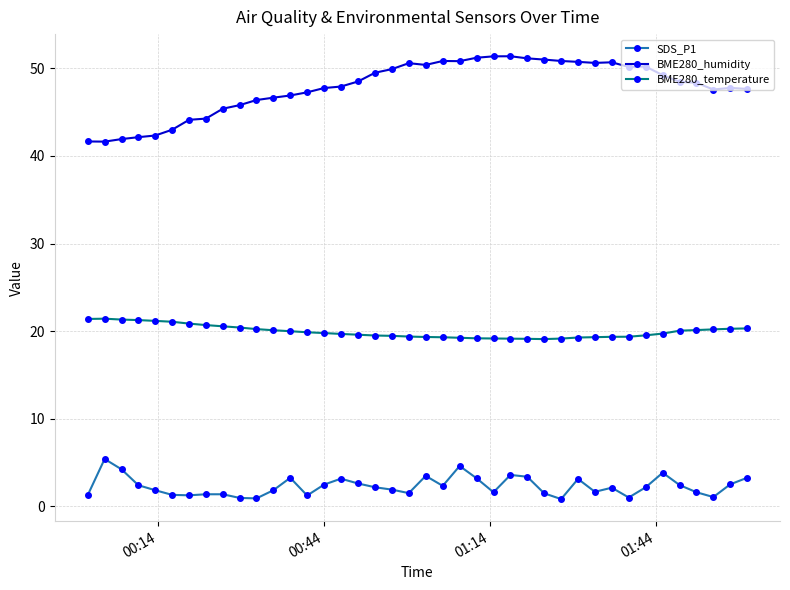

What is the value of the BME280_humidity point at the 35th from the left?

49.2